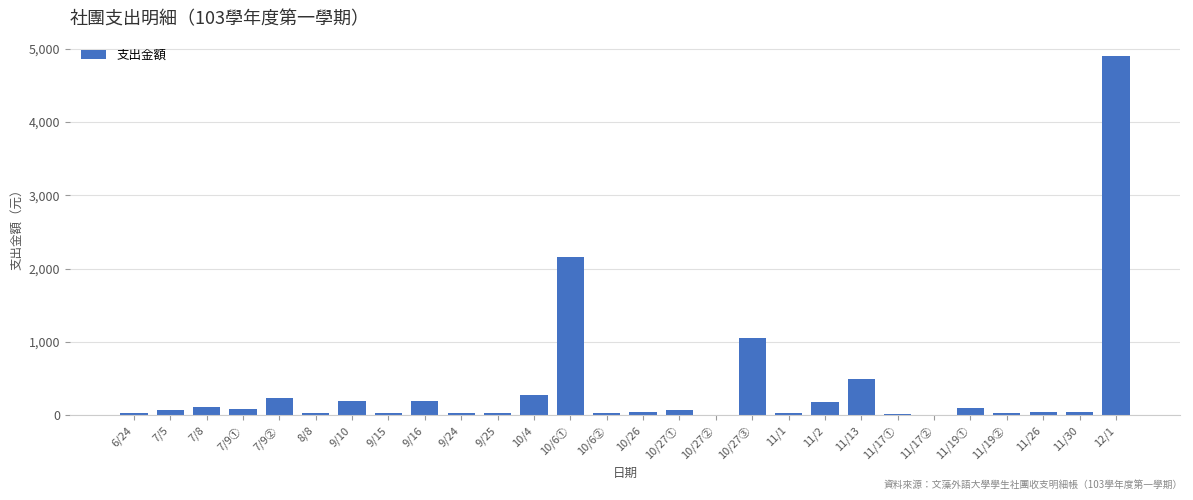

At which category does the chart reach its peak across all series?

12/1